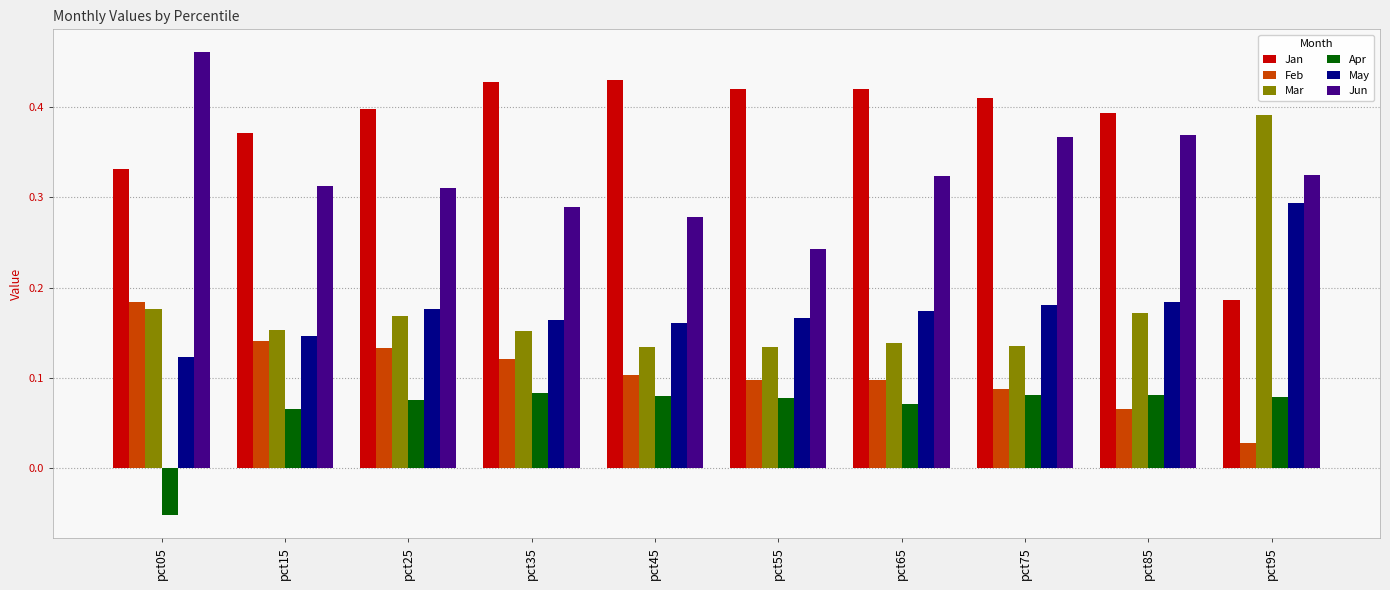

Does the chart contain any negative values?

Yes